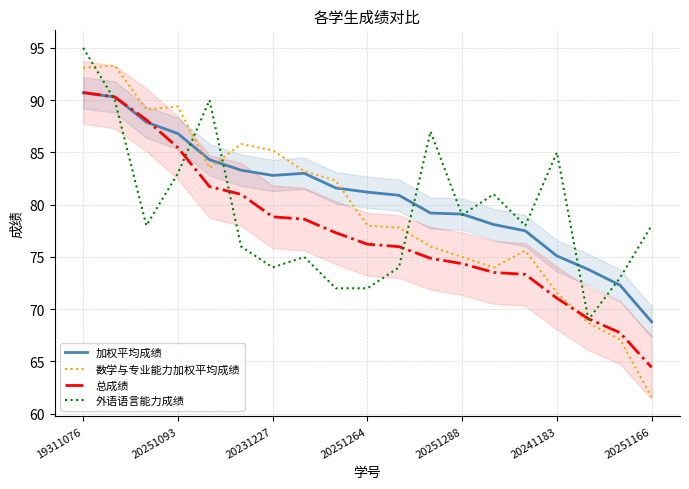

What is the difference between the second highest and second lowest values in the 加权平均成绩 series?

18.0